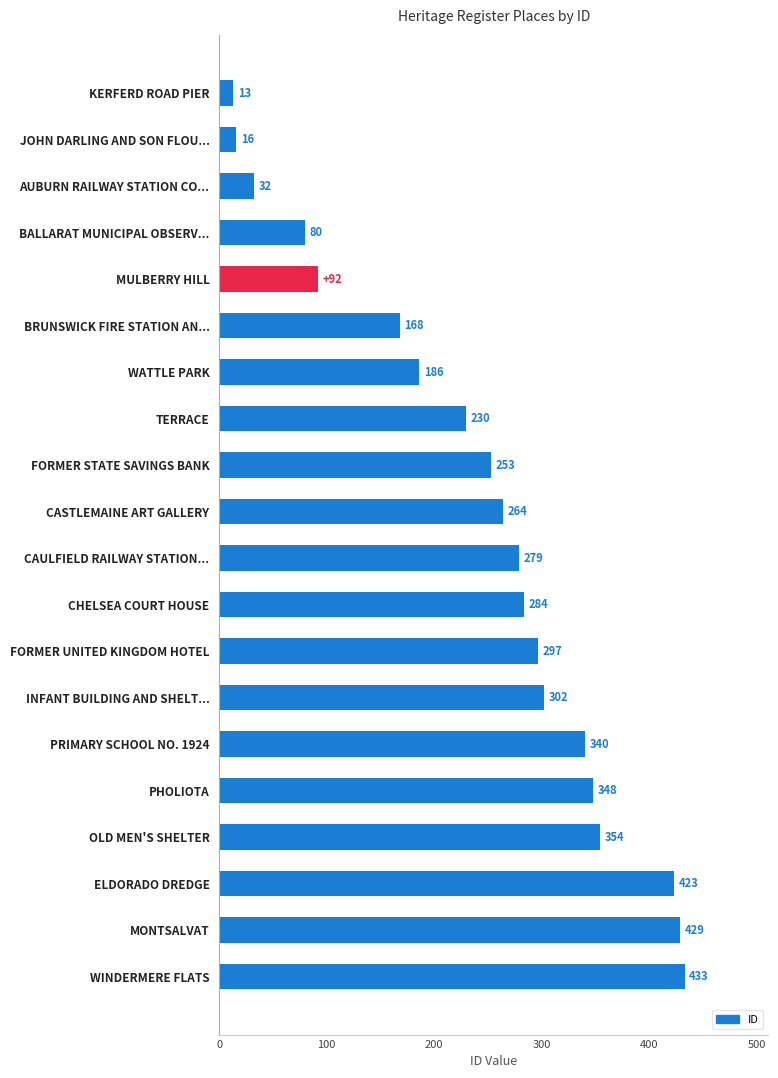

What is the difference between the maximum and minimum values?

420